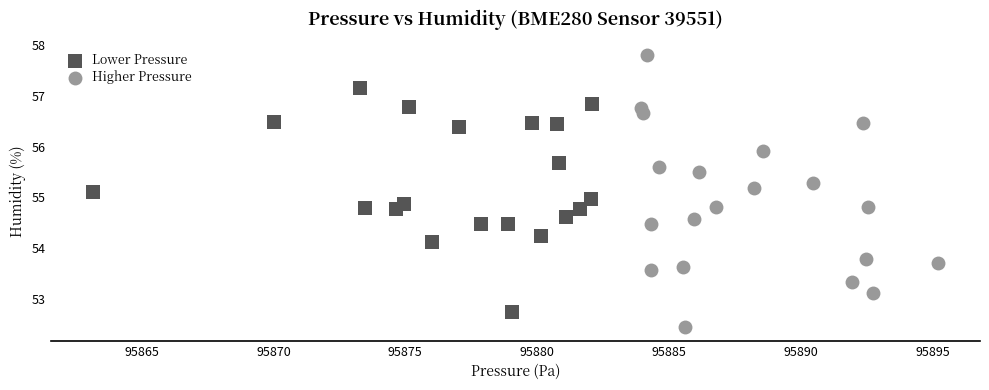

What are all the series names shown in the legend?

Lower Pressure, Higher Pressure